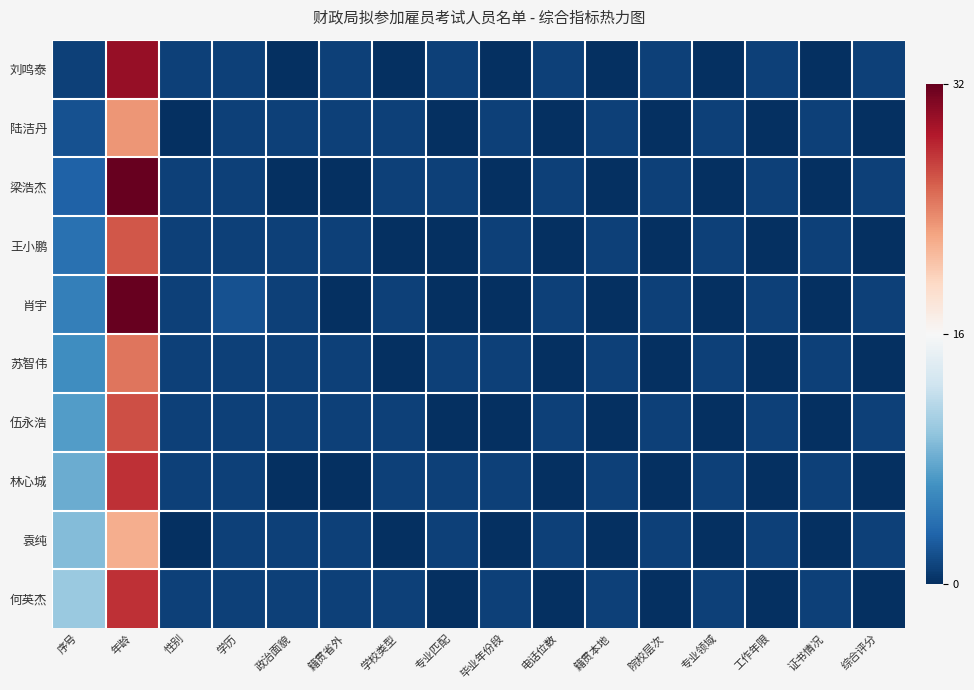

At which category is the sum across all series the highest?

年龄